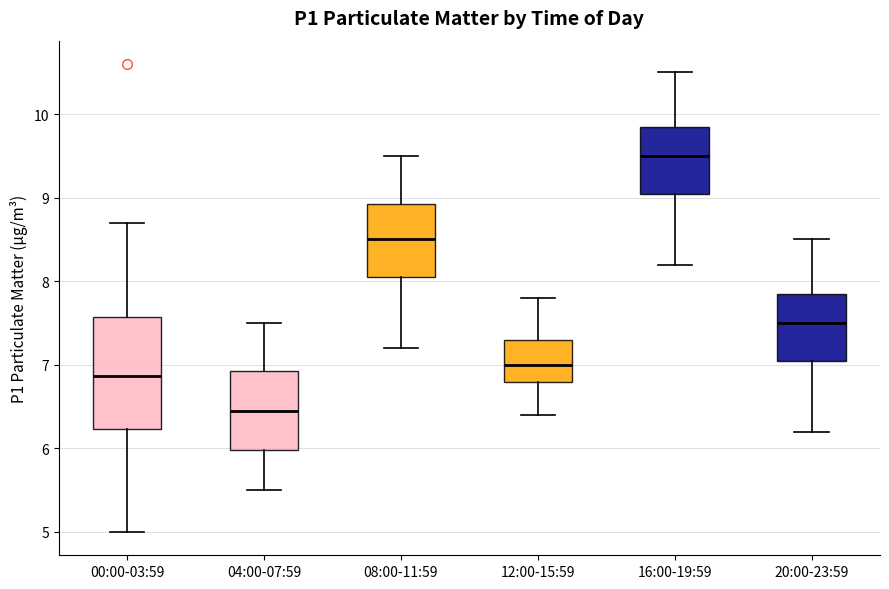

Reading left to right, read every box against the y-axis: the position of its median line, the range the box covers, and the ends of its whiskers. The values are not printed on the chart, so give them approximately, as read against the axis.

00:00-03:59: median 6.9, box 6.2 to 7.6, whiskers 5.0 to 8.7
04:00-07:59: median 6.5, box 6.0 to 6.9, whiskers 5.5 to 7.5
08:00-11:59: median 8.5, box 8.1 to 8.9, whiskers 7.2 to 9.5
12:00-15:59: median 7.0, box 6.8 to 7.3, whiskers 6.4 to 7.8
16:00-19:59: median 9.5, box 9.1 to 9.9, whiskers 8.2 to 10.5
20:00-23:59: median 7.5, box 7.1 to 7.9, whiskers 6.2 to 8.5